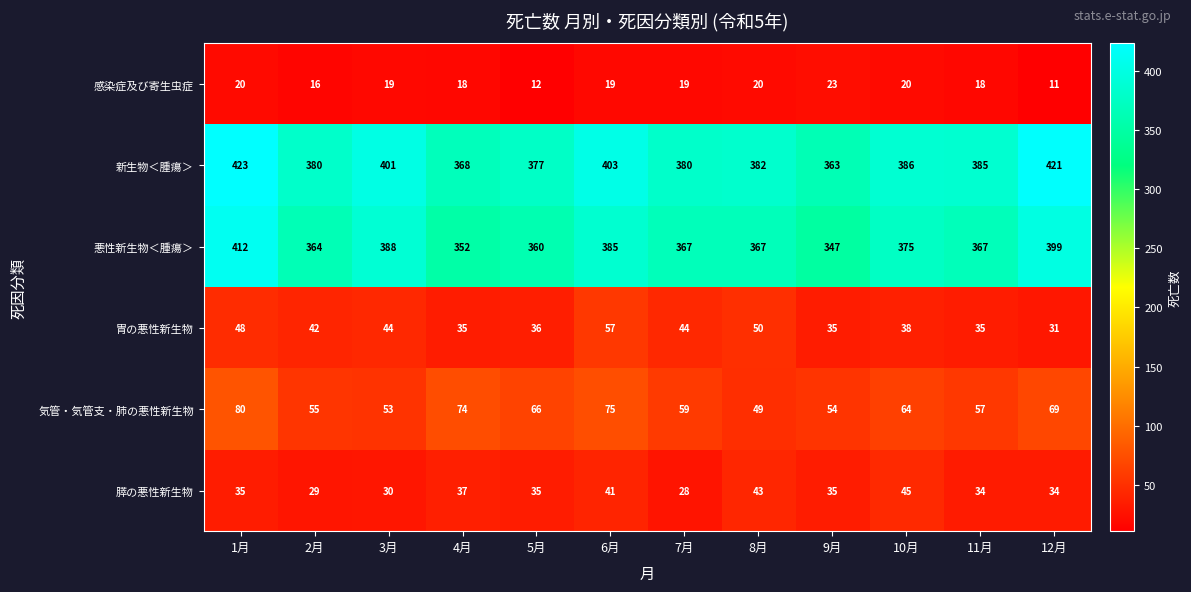

What is the total value across all series at 8月?

911